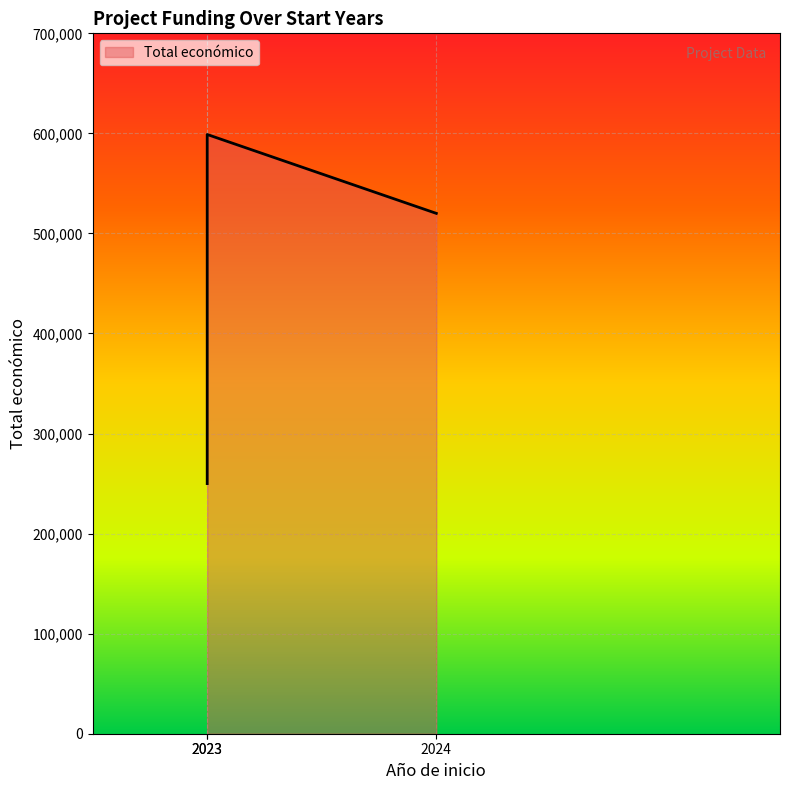

How many lines are shown in the chart?

1